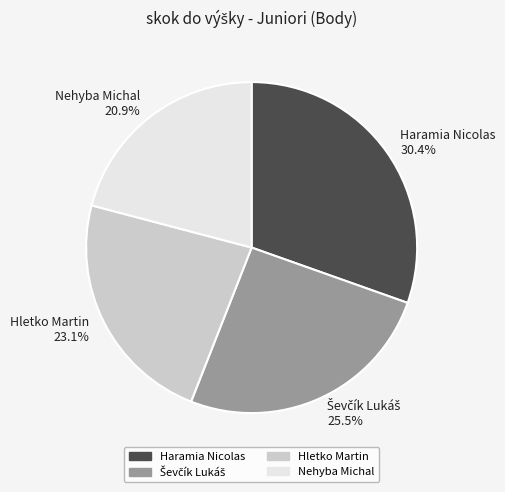

The Nehyba Michal slice represents 21% of the pie. True or false?

True